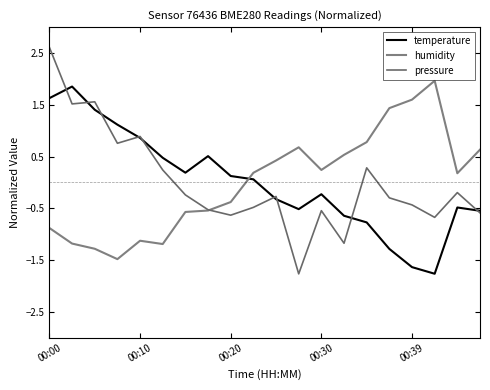

What is the lowest value of the pressure series?

-1.8